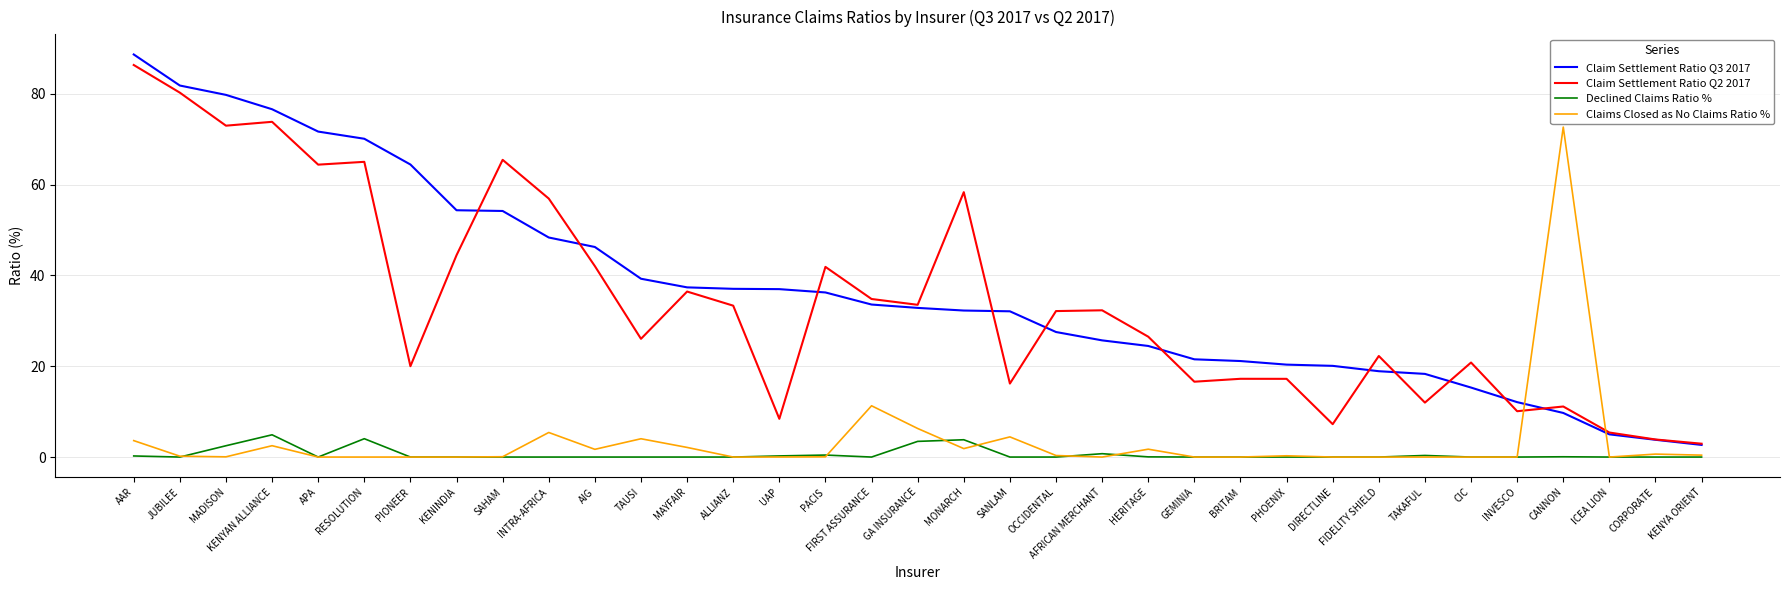

What position from the left is SANLAM?

20